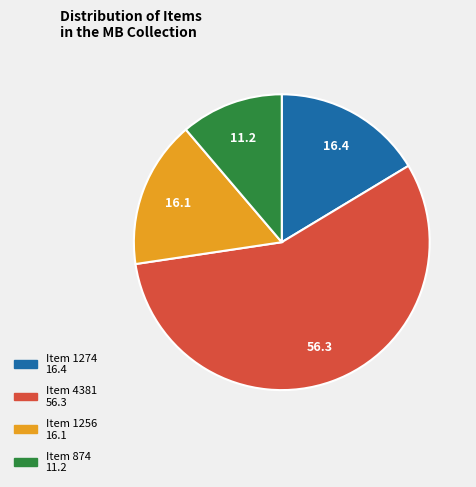

Which slice represents more than half of the pie?

Item 4381